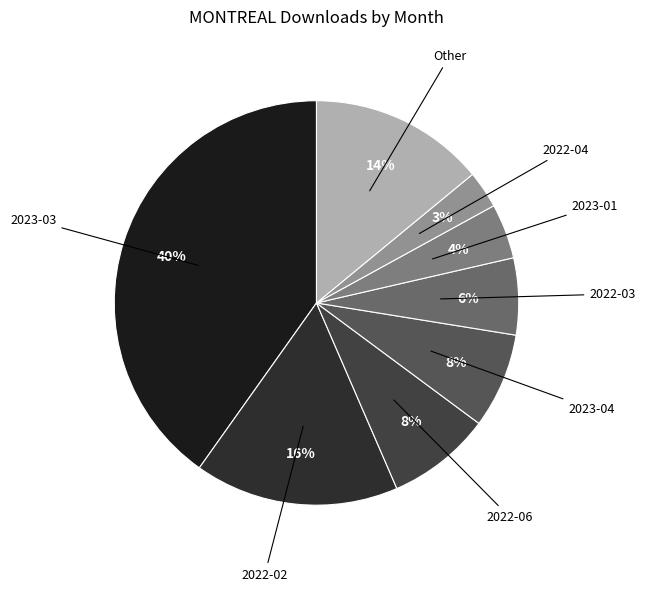

Is it true that 2022-03 is 6% of the pie?

True